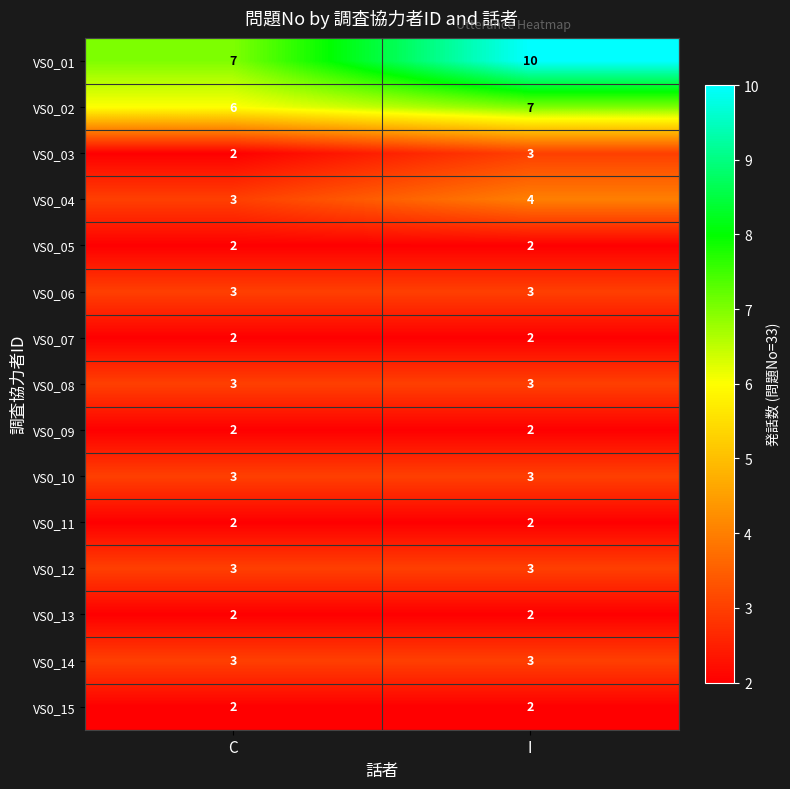

What is the greatest value displayed?

10